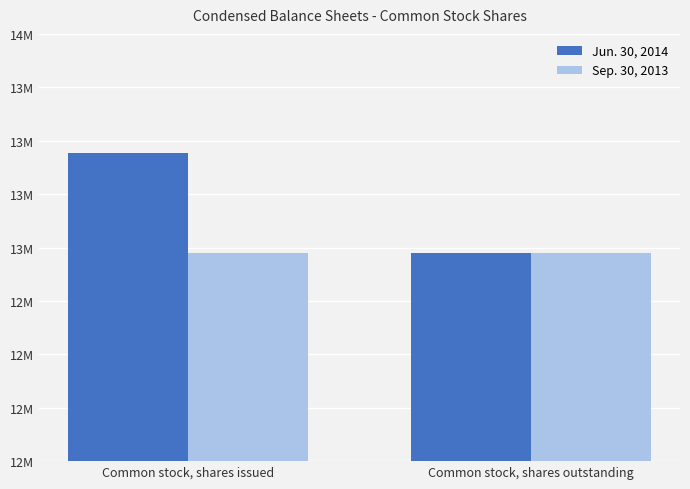

Which series has the largest range (max minus min)?

Jun. 30, 2014